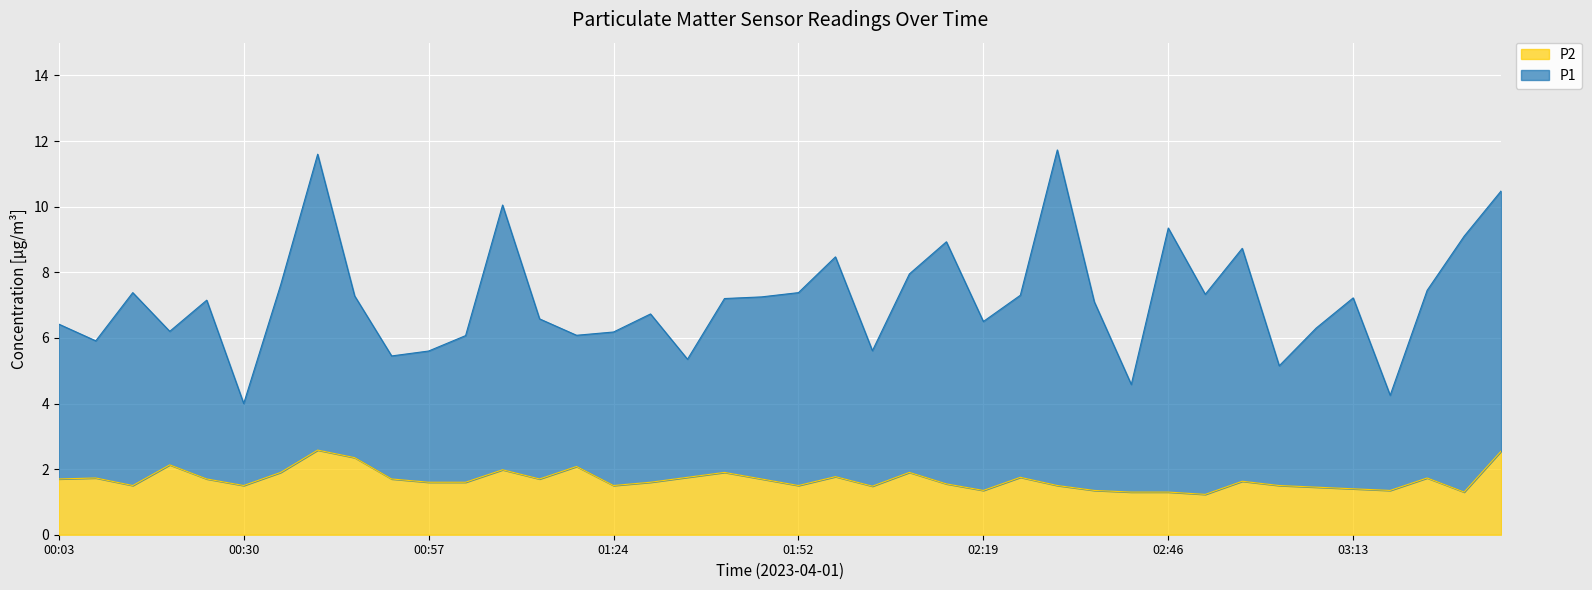

True or false: P2 has a value of 0.7 at 00:03.

False